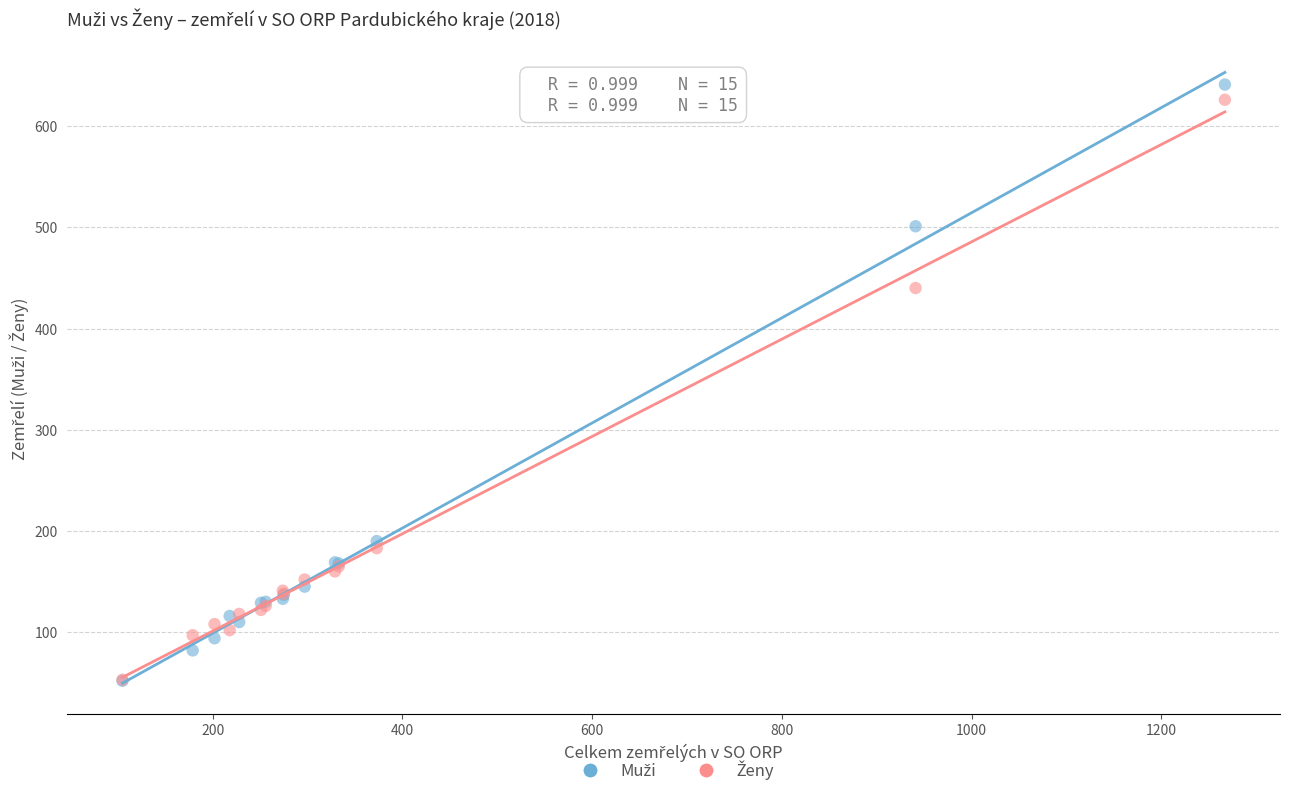

Across all series, what Y value is closest to 346?

440